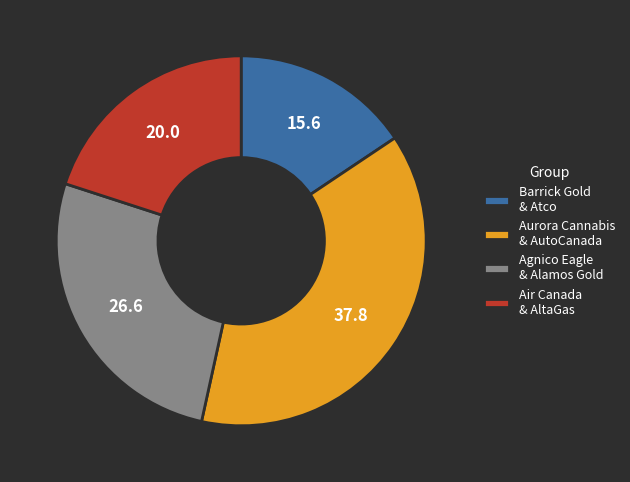

Is it true that Air Canada & AltaGas is 33% of the pie?

False